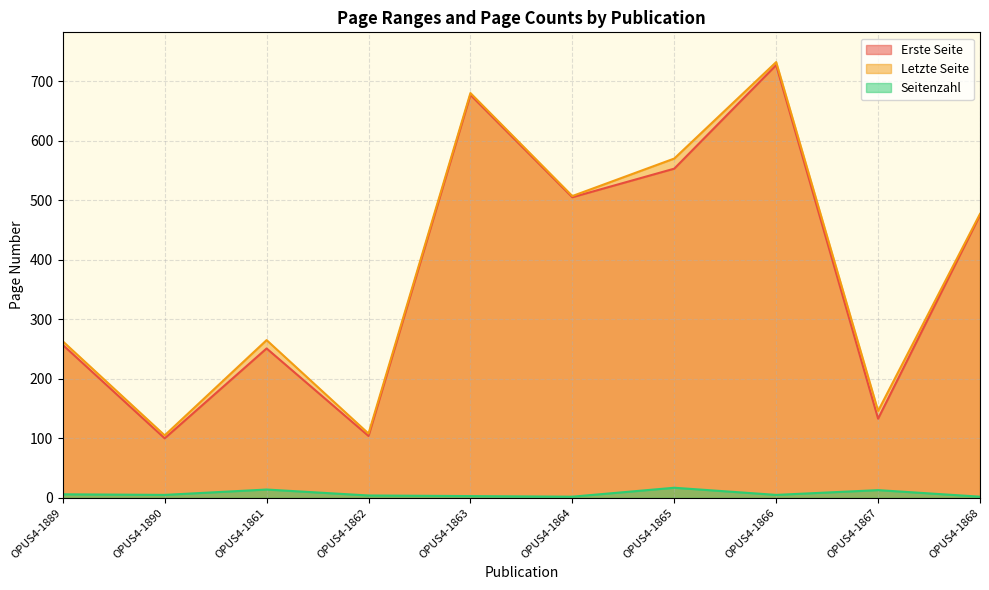

At OPUS4-1864, list the series in order from smallest to largest.

Seitenzahl, Erste Seite, Letzte Seite